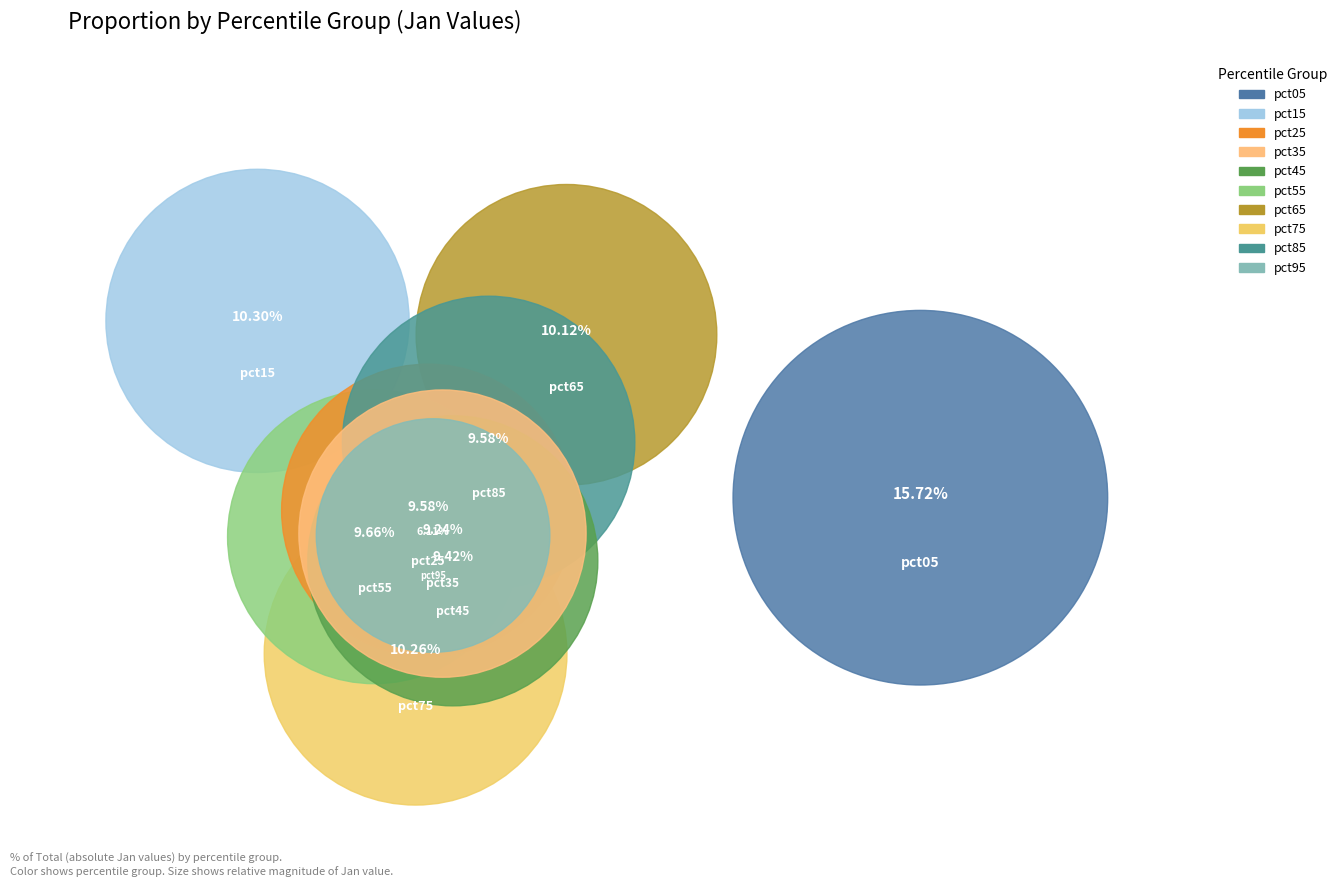

Is there any slice that represents more than half of the pie?

No